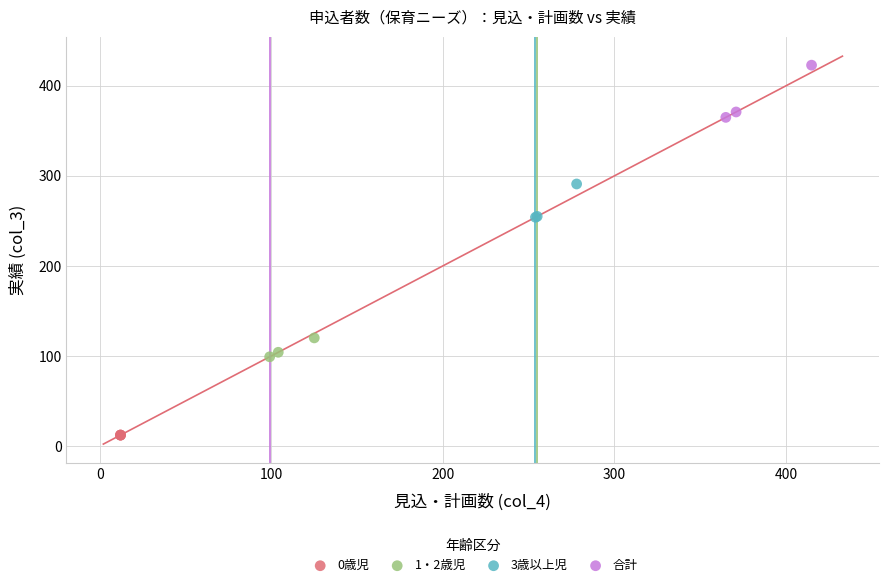

Which series contains the highest Y value?

合計